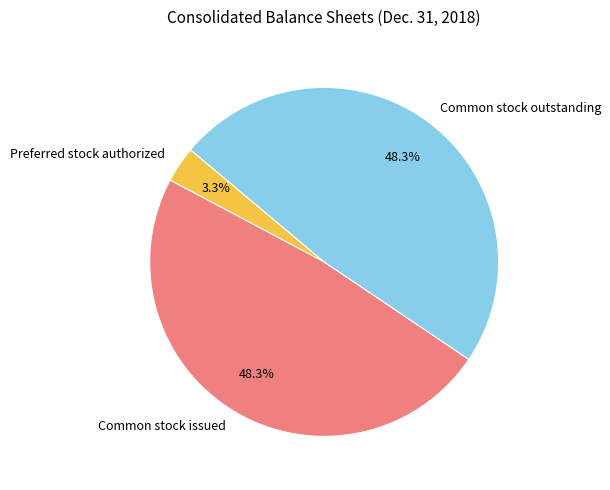

To the nearest percent, what percentage of the pie is Common stock issued?

48%